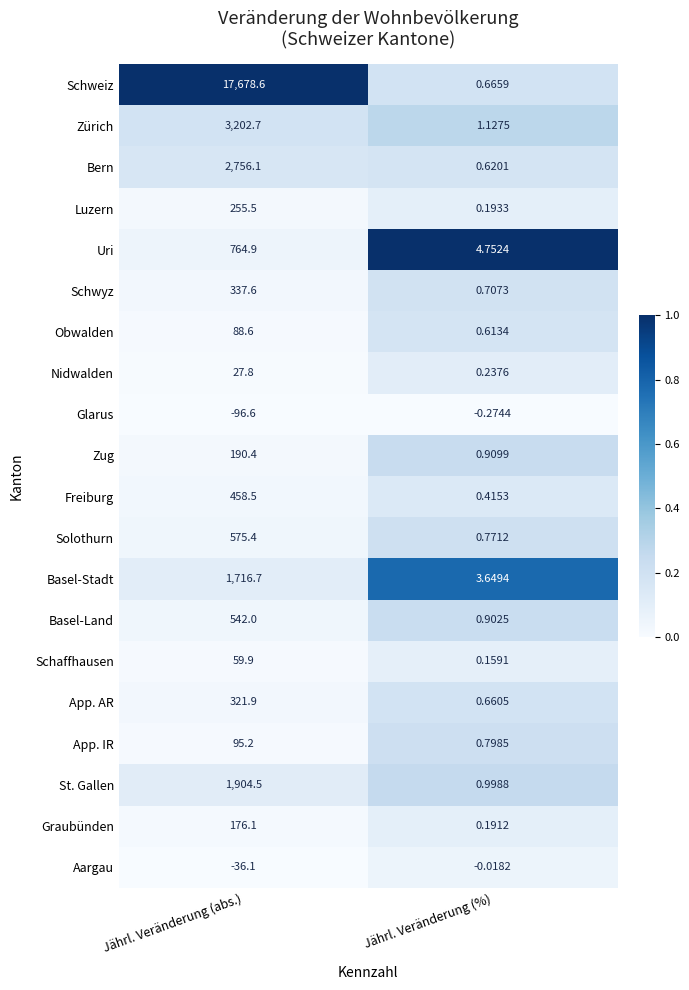

Which series has the largest range (max minus min)?

Schweiz